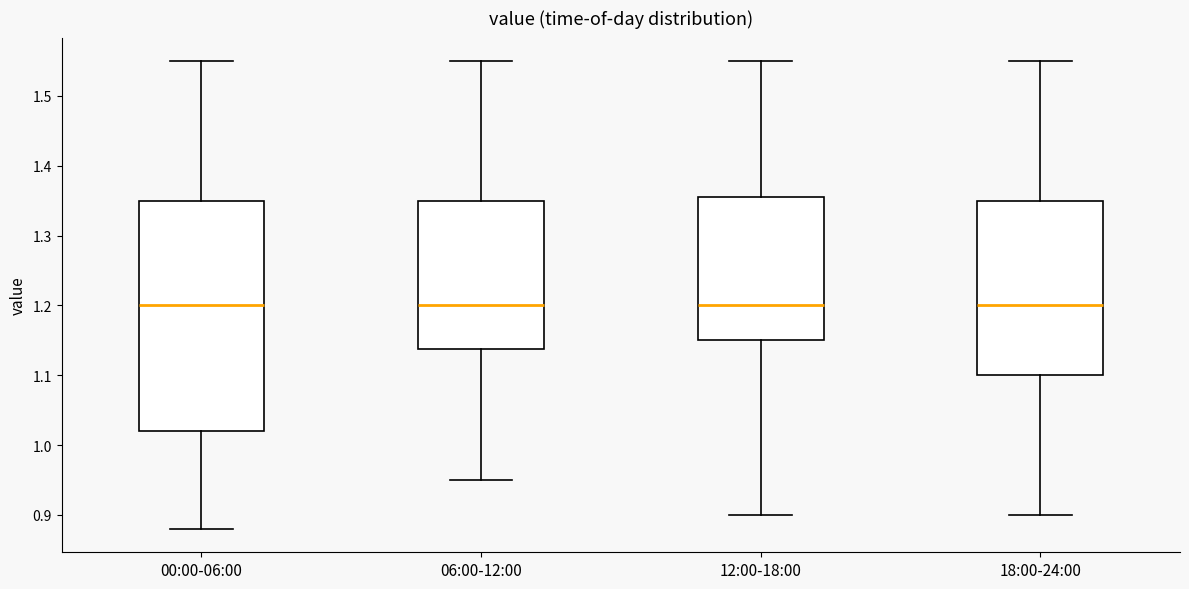

Where is the lower edge of the box for 06:00-12:00 on the y-axis? The values are not printed on the chart, so give them approximately, as read against the axis.

1.14